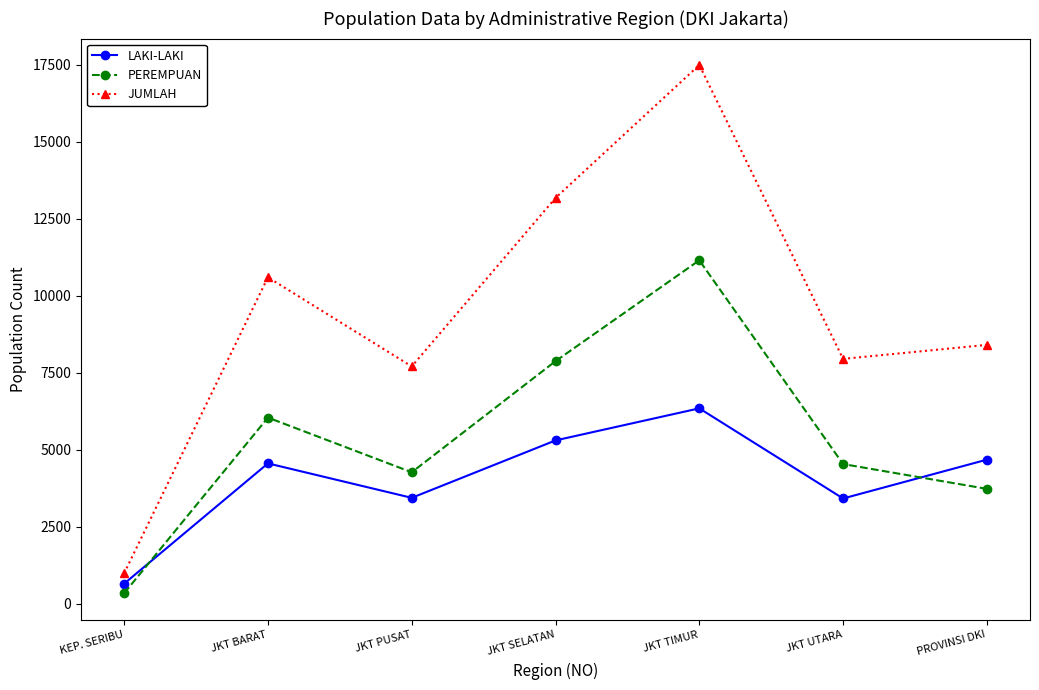

True or false: JUMLAH and LAKI-LAKI intersect in this chart.

False